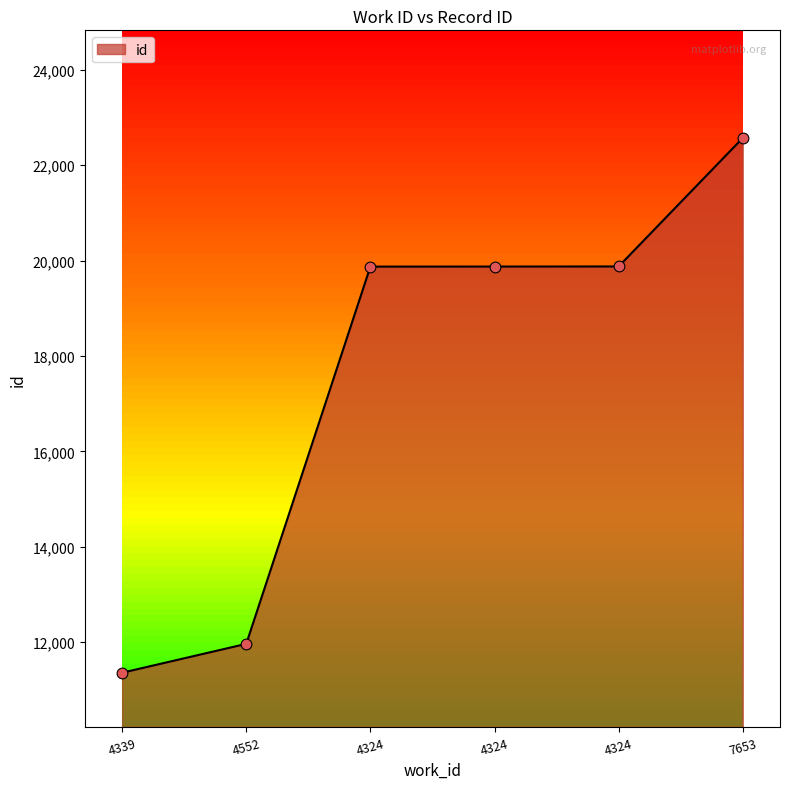

What is the ratio of the value at 4552 to the value at 4324?

0.6